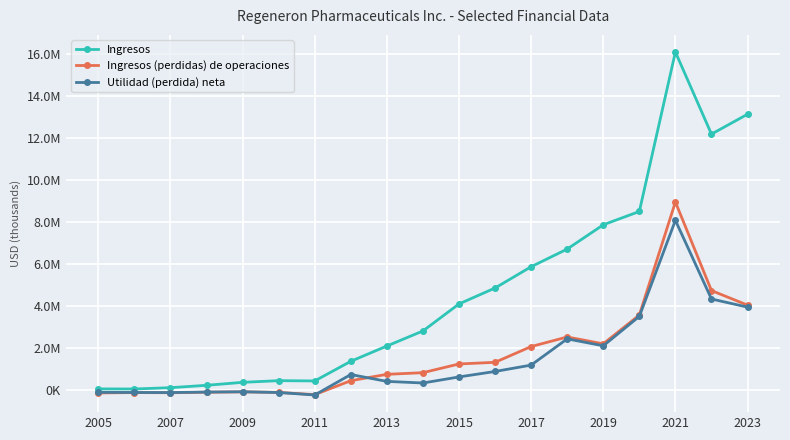

What is the sum of all Utilidad (perdida) neta values?

27913343